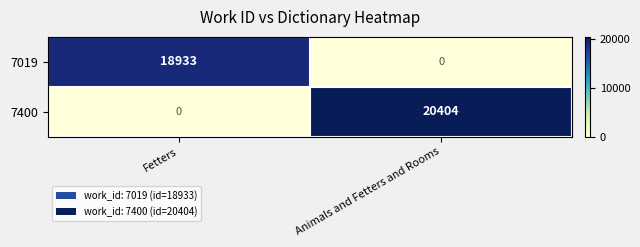

Read the 7400 value at Animals and Fetters and Rooms, to the nearest 10.

20400